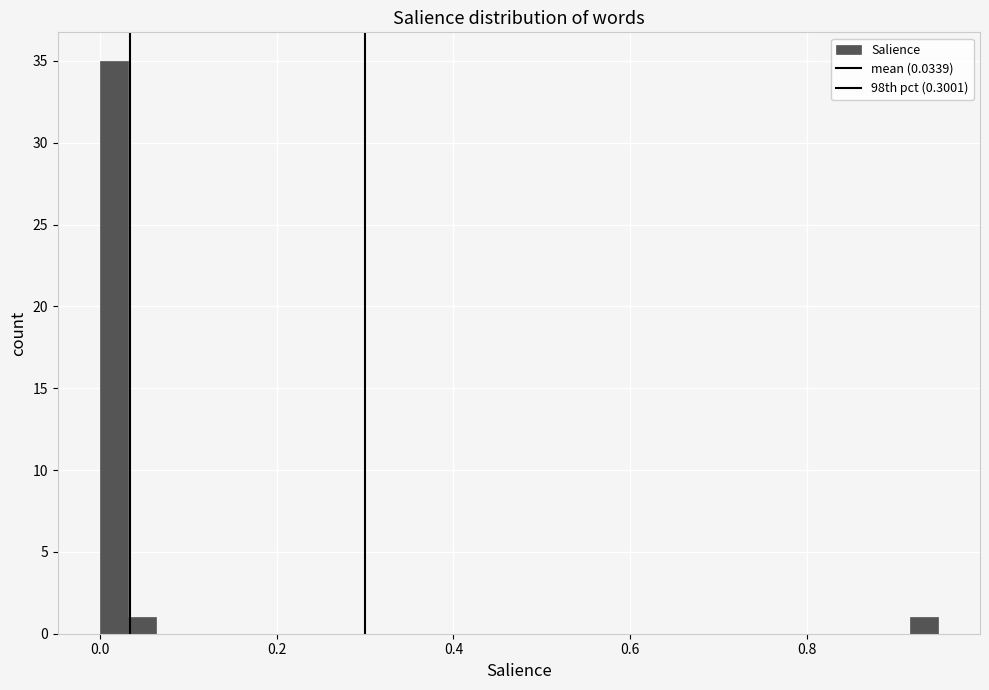

Around what value on the x-axis is the tallest bar? Give the approximate position of its centre, as read against the axis.

0.02